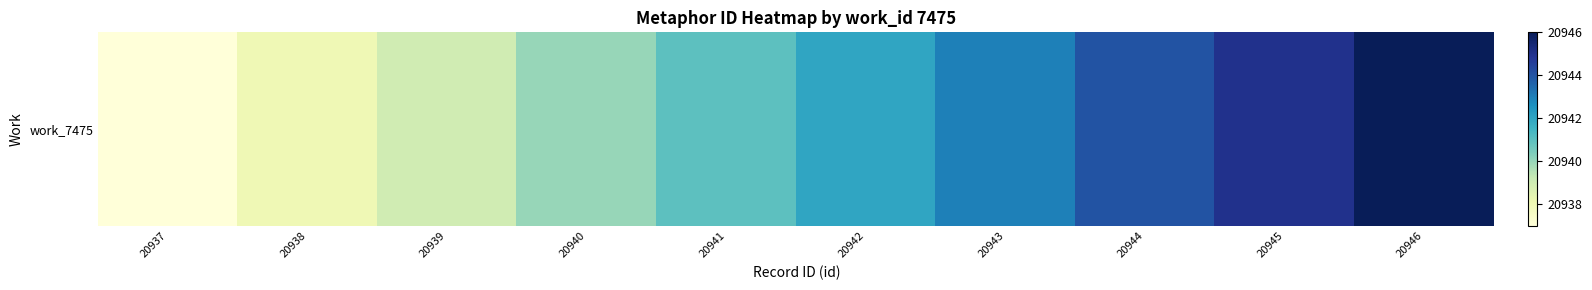

What is the change in value from 20937 to 20940?

+3